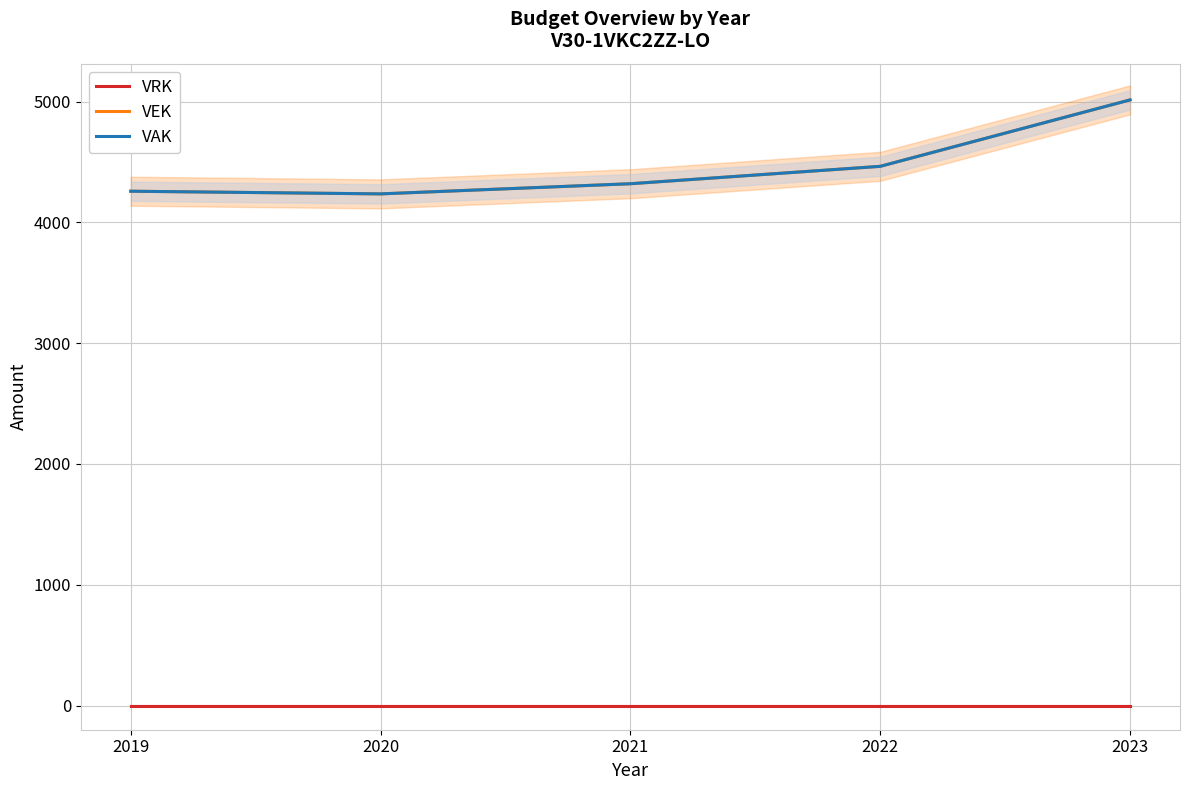

What is the minimum value for VEK?

4236